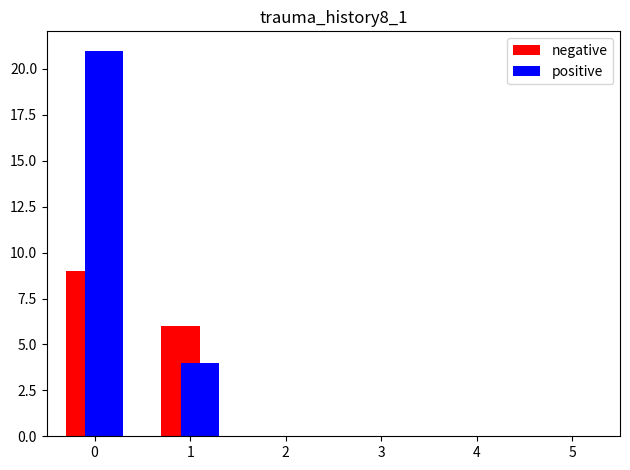

What is the sum of all positive values?

25